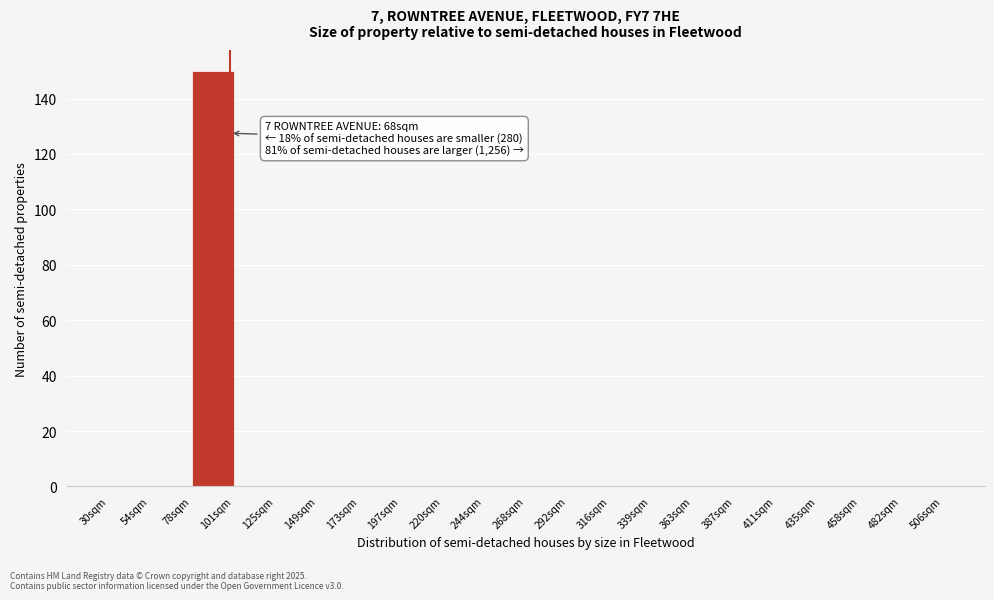

Over which range of the x-axis is the bar tallest?

78 to 102